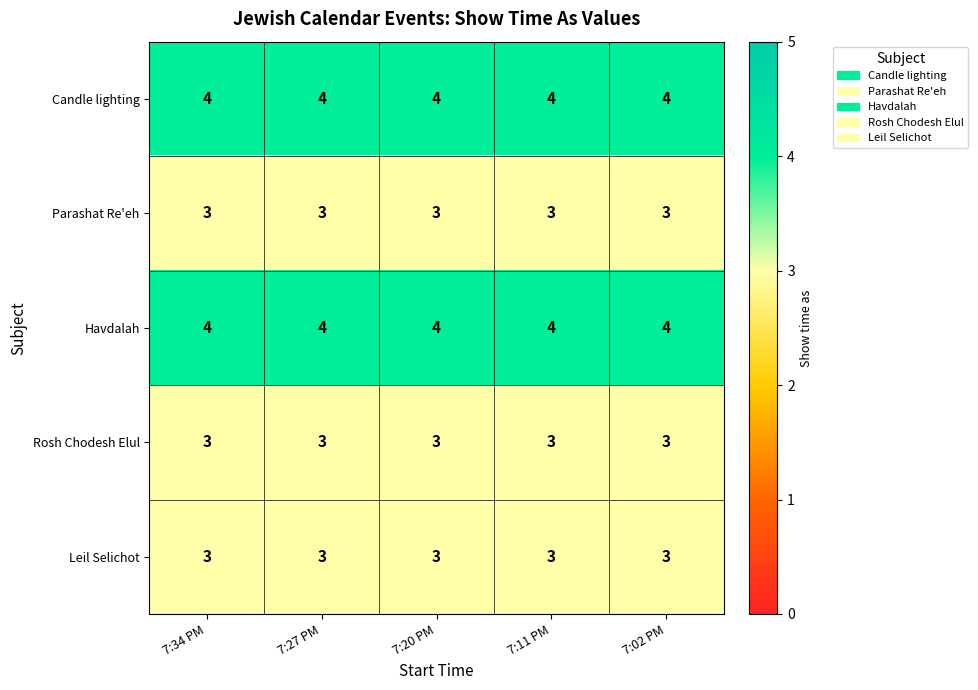

At how many categories does at least one series exceed 3?

5